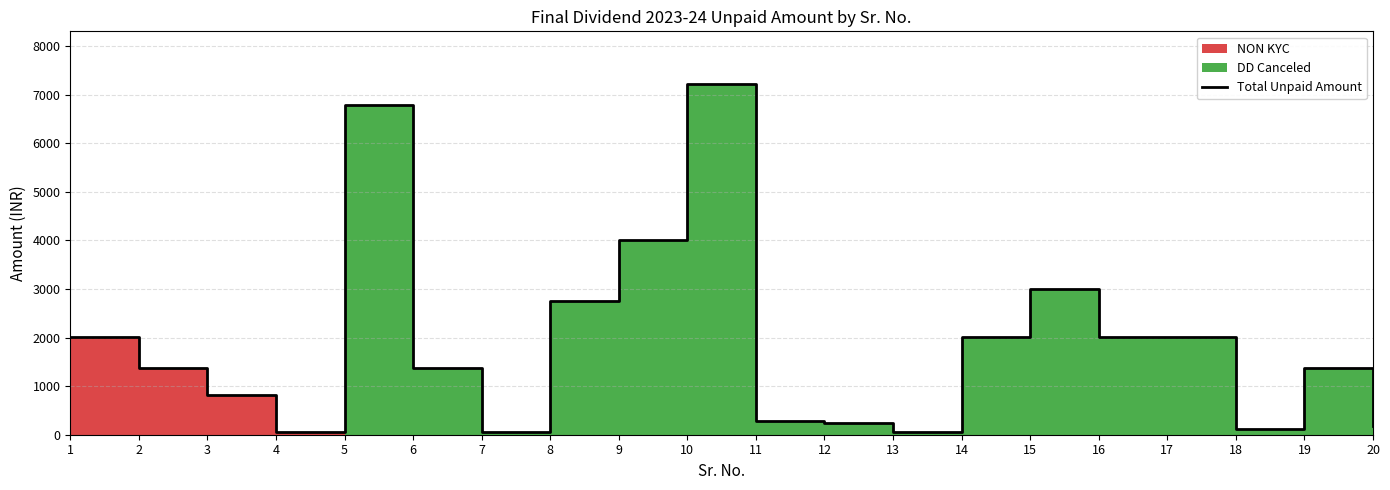

List the labels in order of value, largest first.

10, 5, 9, 15, 8, 1, 14, 16, 17, 2, 6, 19, 3, 11, 12, 20, 18, 7, 4, 13